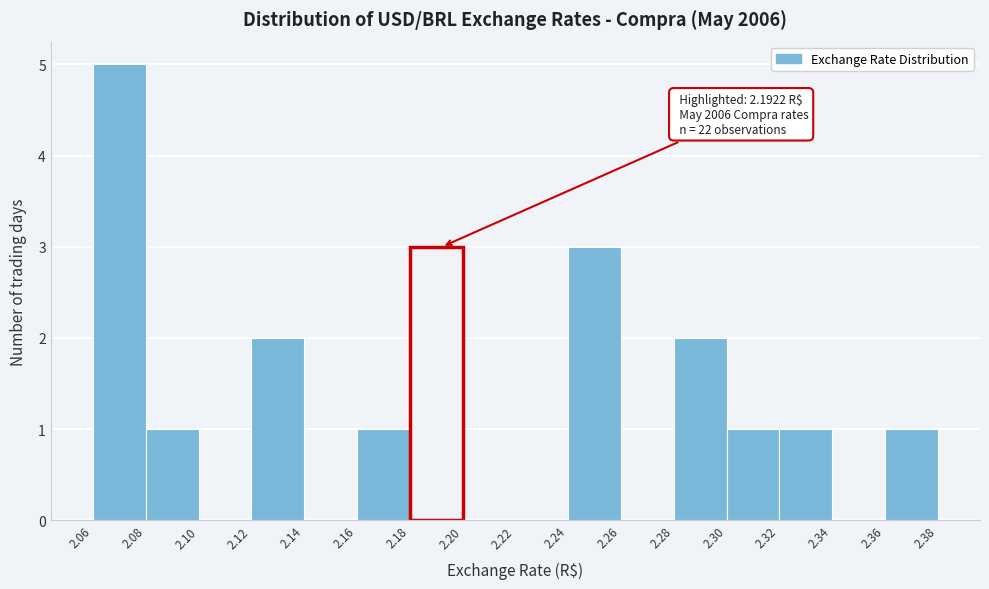

Which range on the x-axis has the tallest bar?

2.06 to 2.08